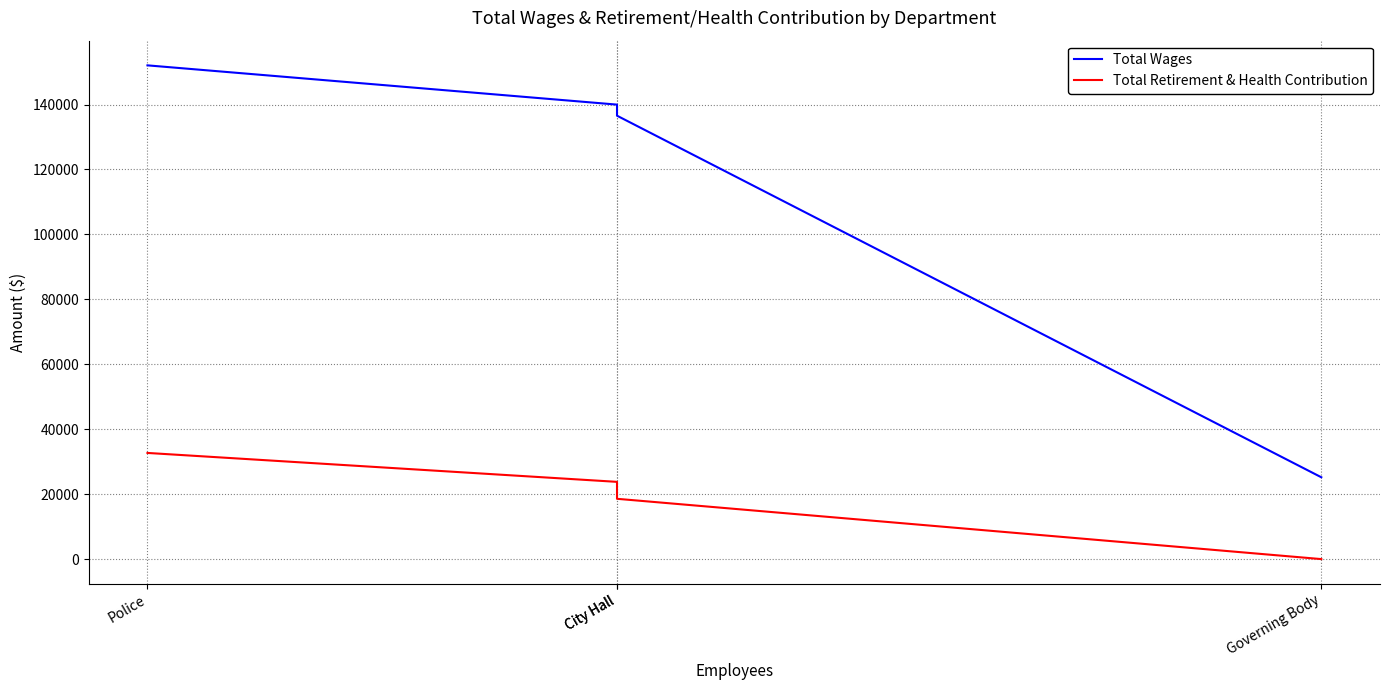

Where does the Total Retirement & Health Contribution series first go above 23788?

Police